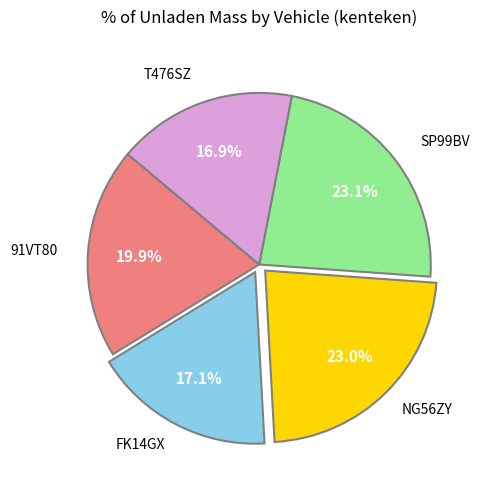

How many slices are in this pie chart?

5